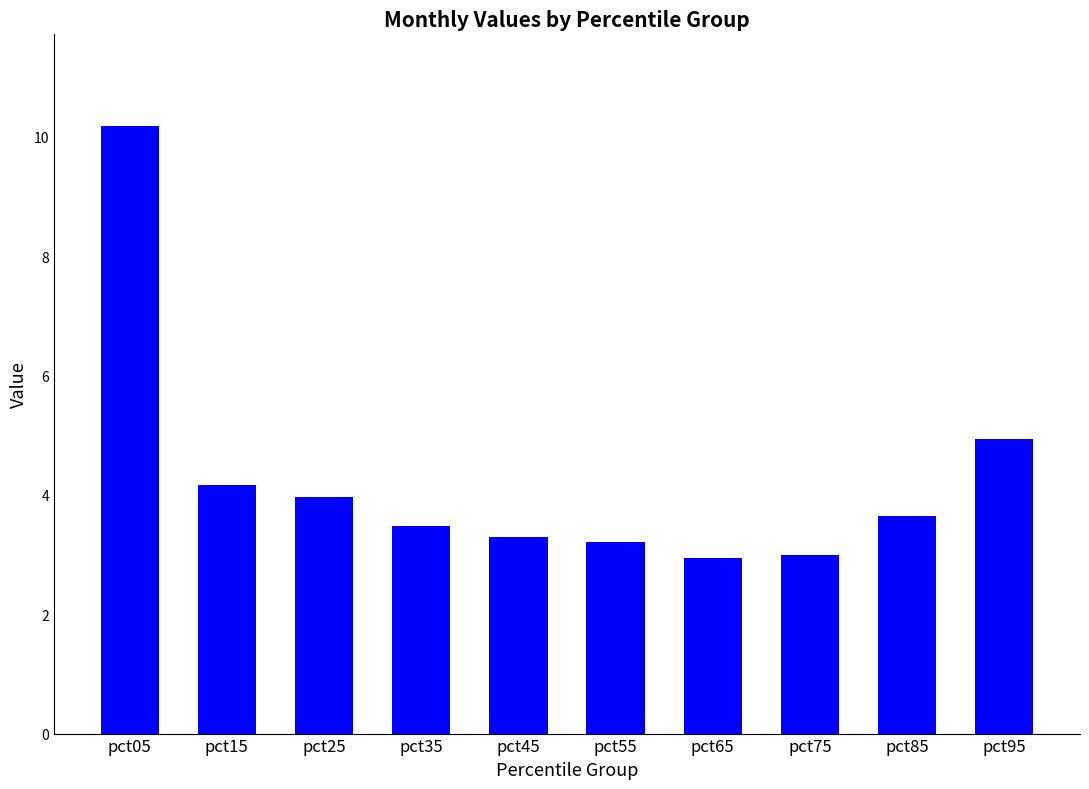

How many bars are there in total?

10